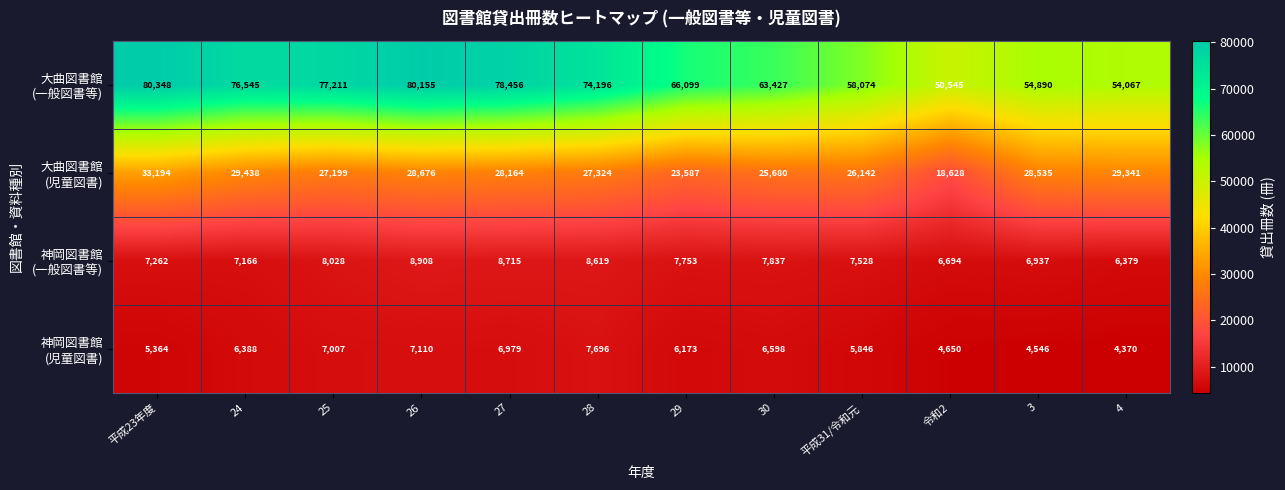

Count the number of data series in this chart.

4